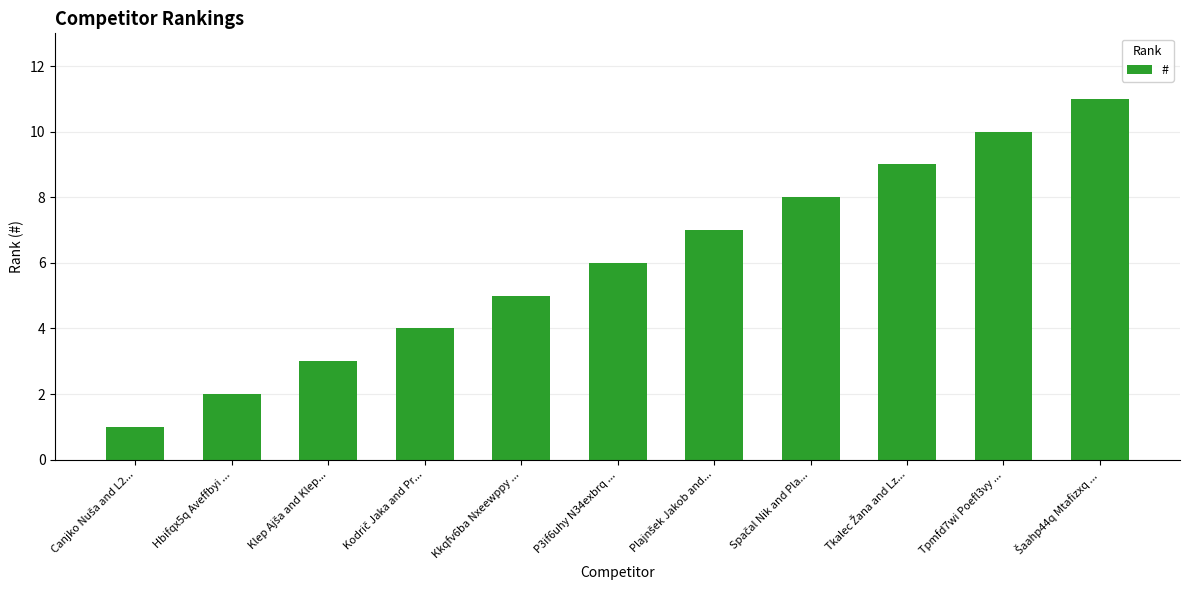

Is it true that the value at Kkqfv6ba Nxeewppy ... is 8?

False